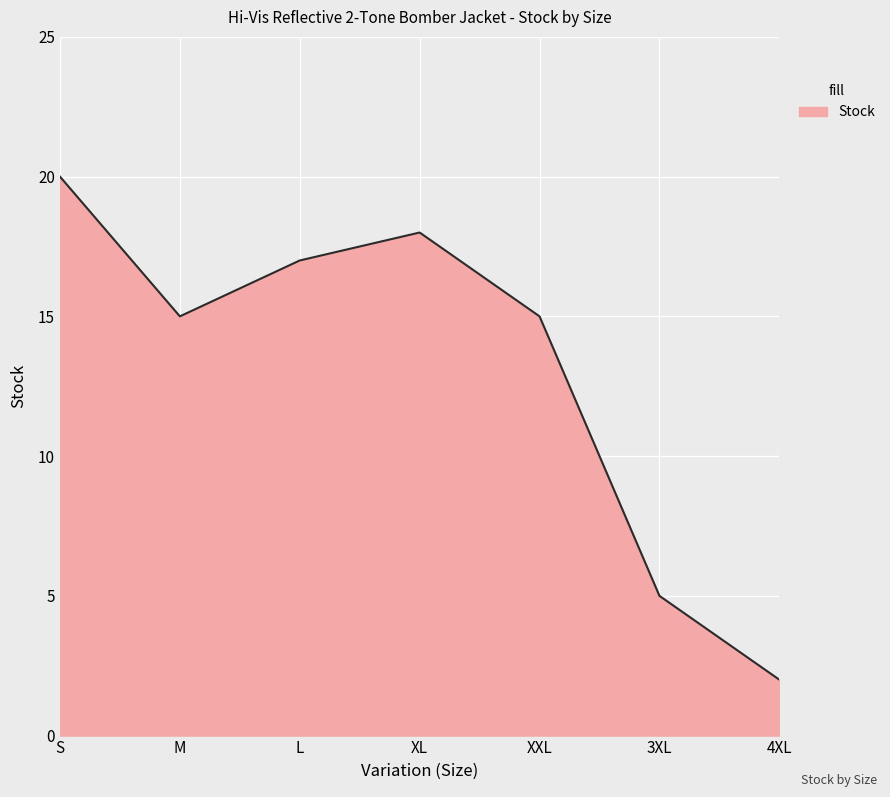

How many lines are shown in the chart?

1